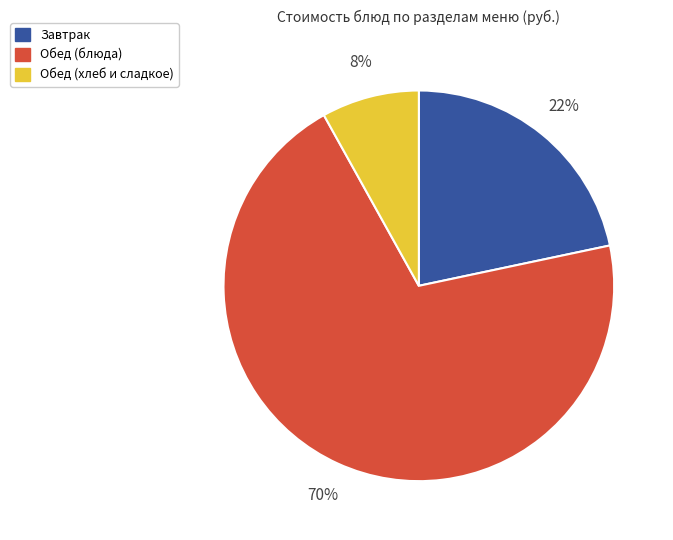

How many segments does this pie chart have?

3